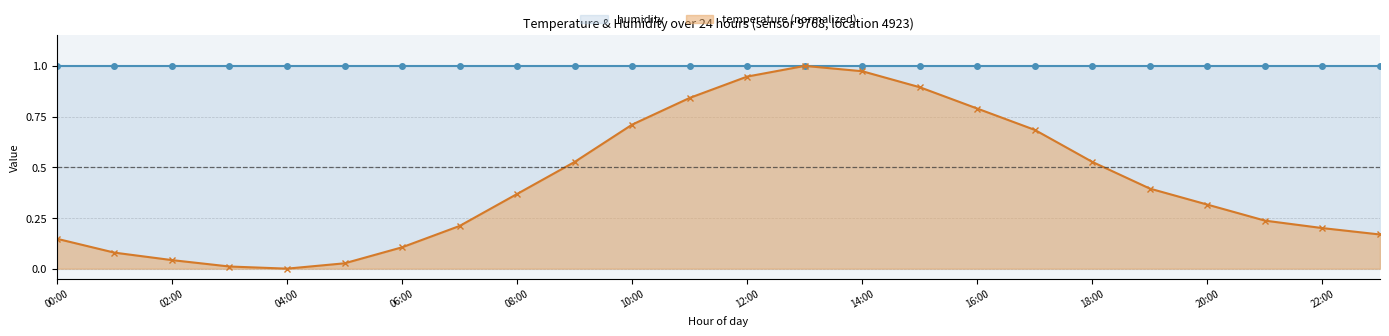

Rank the categories by value from highest to lowest.

13:00, 14:00, 12:00, 15:00, 11:00, 16:00, 10:00, 17:00, 09:00, 18:00, 19:00, 08:00, 20:00, 21:00, 07:00, 22:00, 23:00, 00:00, 06:00, 01:00, 02:00, 05:00, 03:00, 04:00